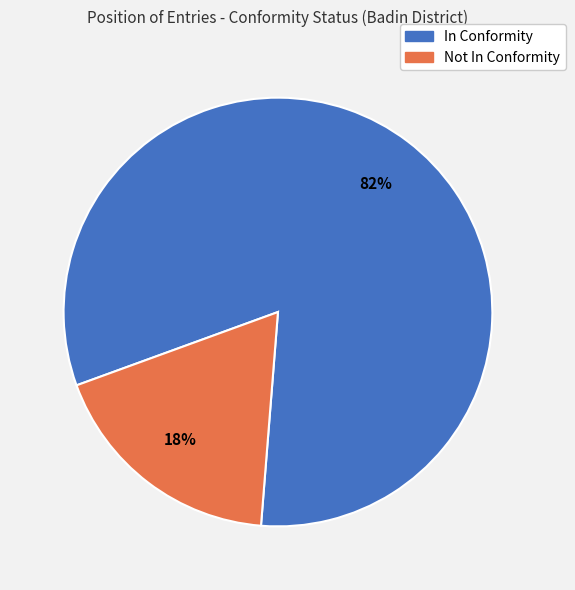

To the nearest percent, what portion does Not In Conformity represent?

18%